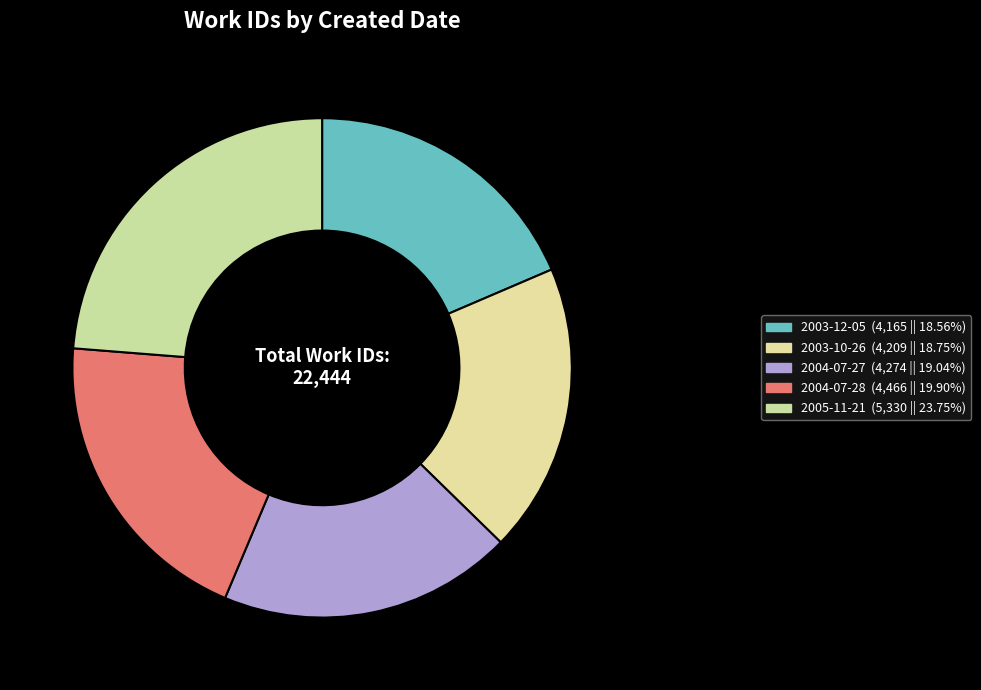

What portion of the pie excludes 2003-12-05?

81.4%